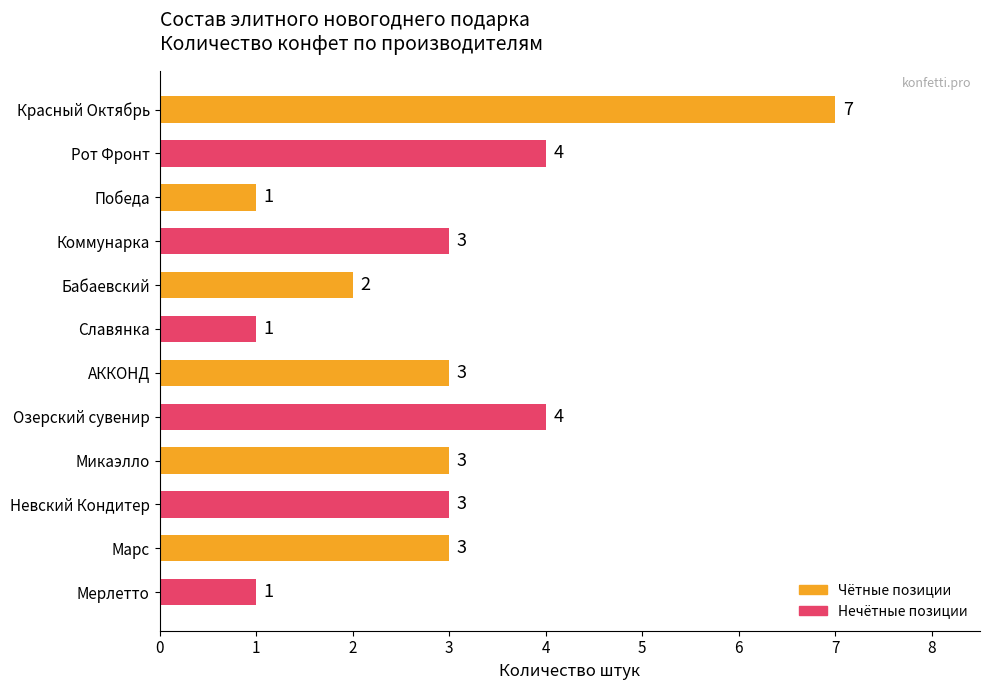

What is the approximate value at Озерский сувенир?

4